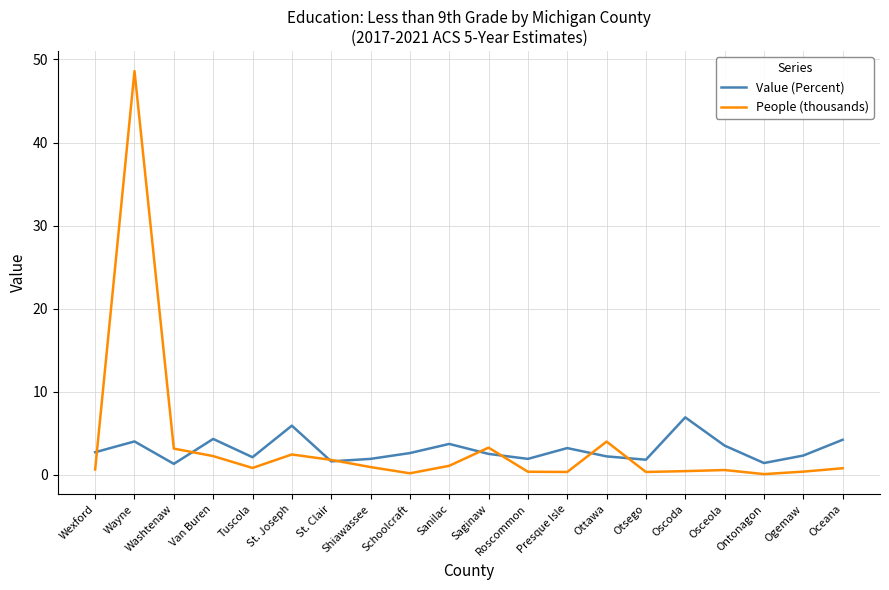

Where does the Value (Percent) series first go above 2?

Wexford